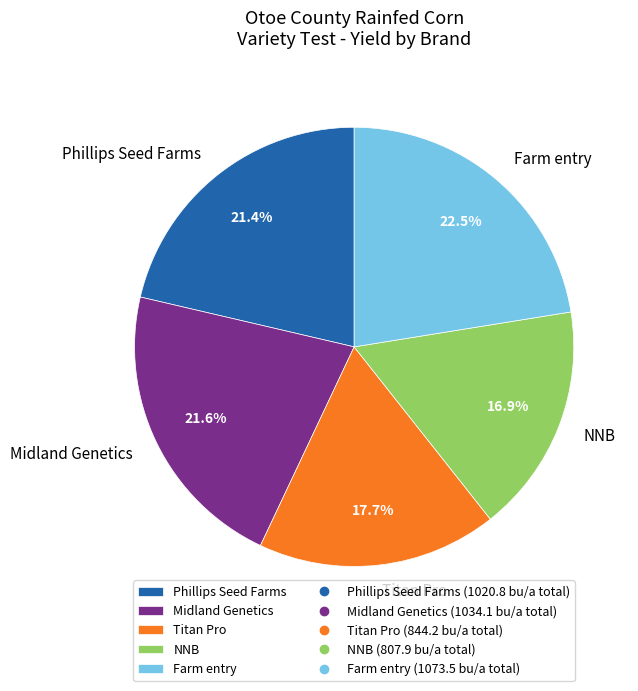

How many slices are in this pie chart?

5